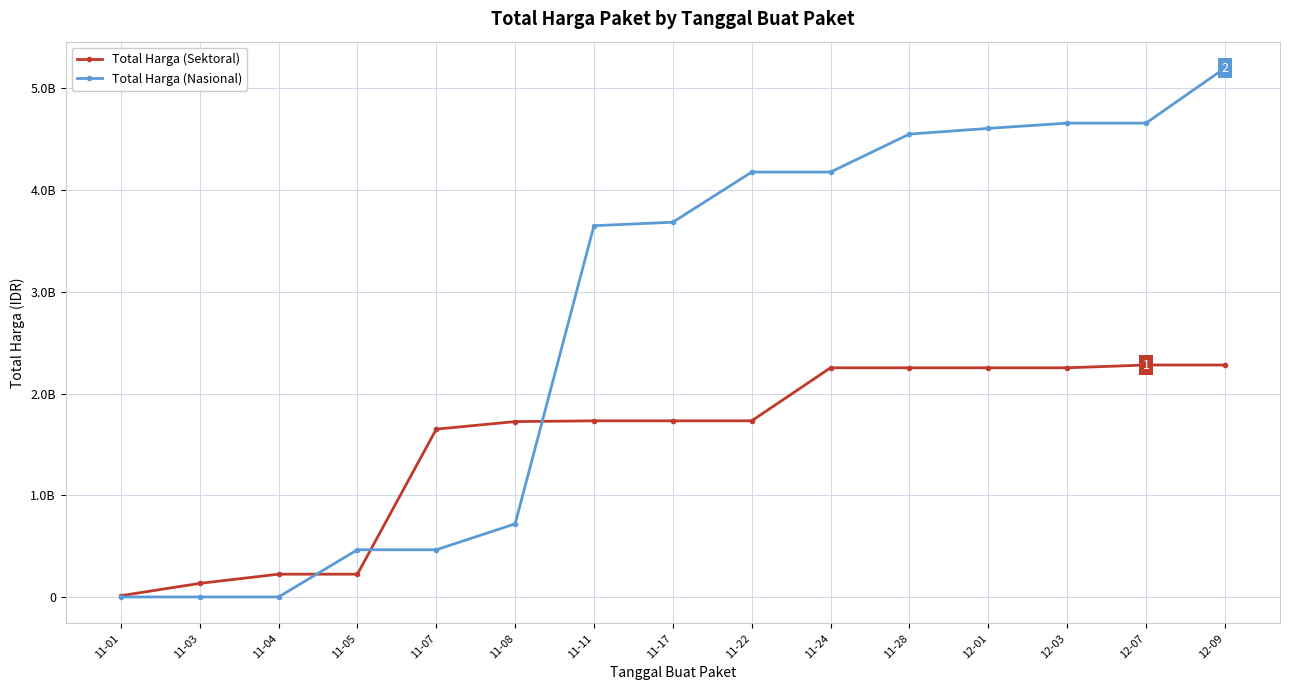

Which series ends up on top after the final intersection of Total Harga (Sektoral) and Total Harga (Nasional)?

Total Harga (Nasional)